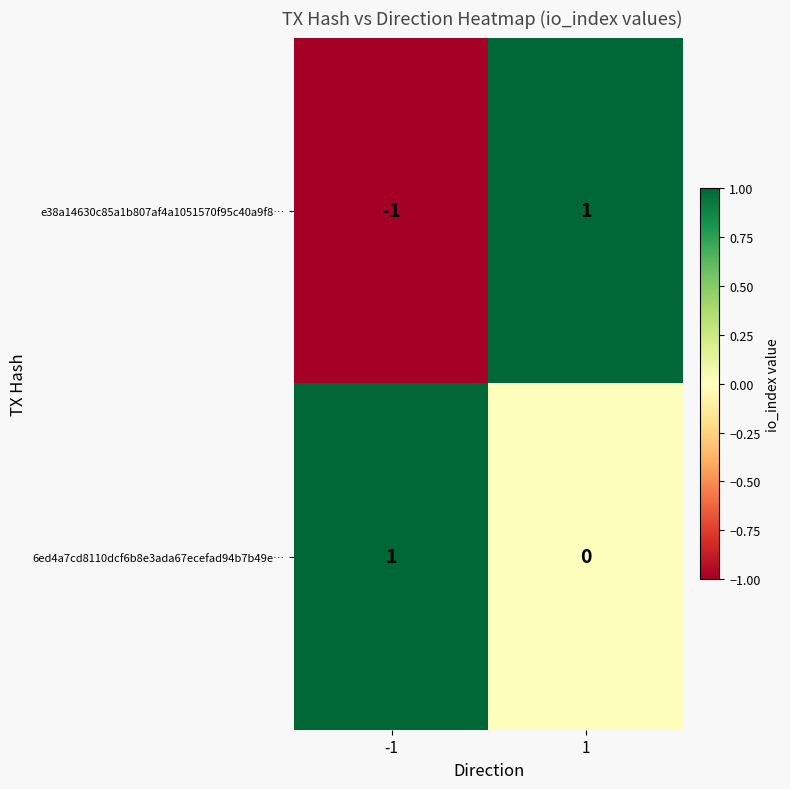

The e38a14630c85a1b807af4a1051570f95c40a9f8… series shows -1 at -1. True or false?

True